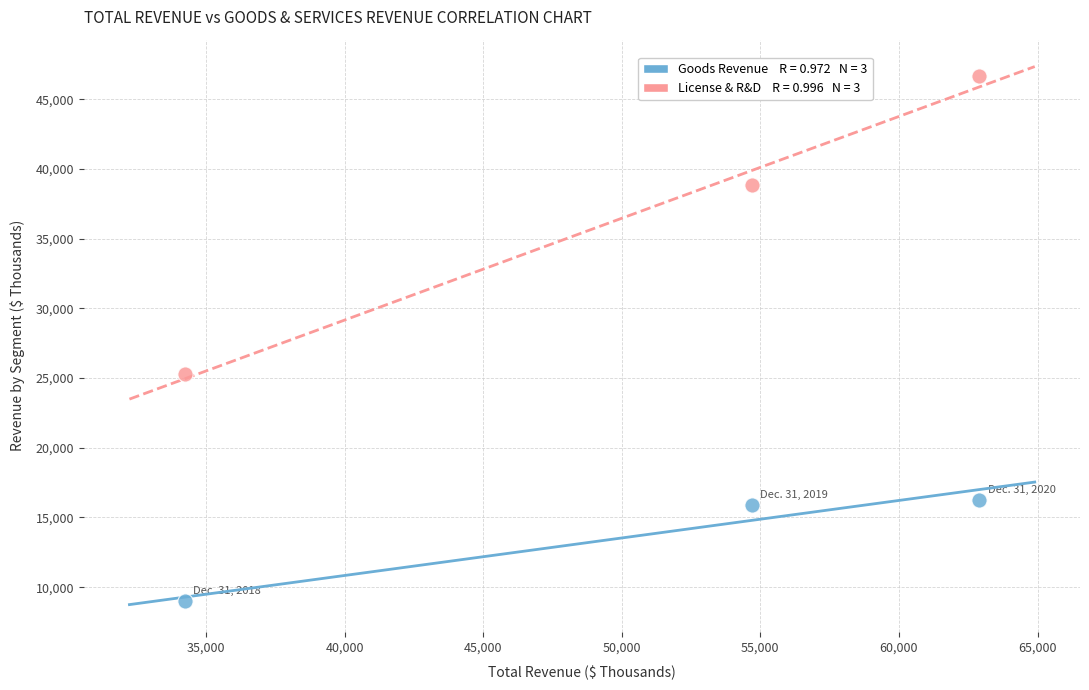

Across all data points, what is the average Y value?

25305